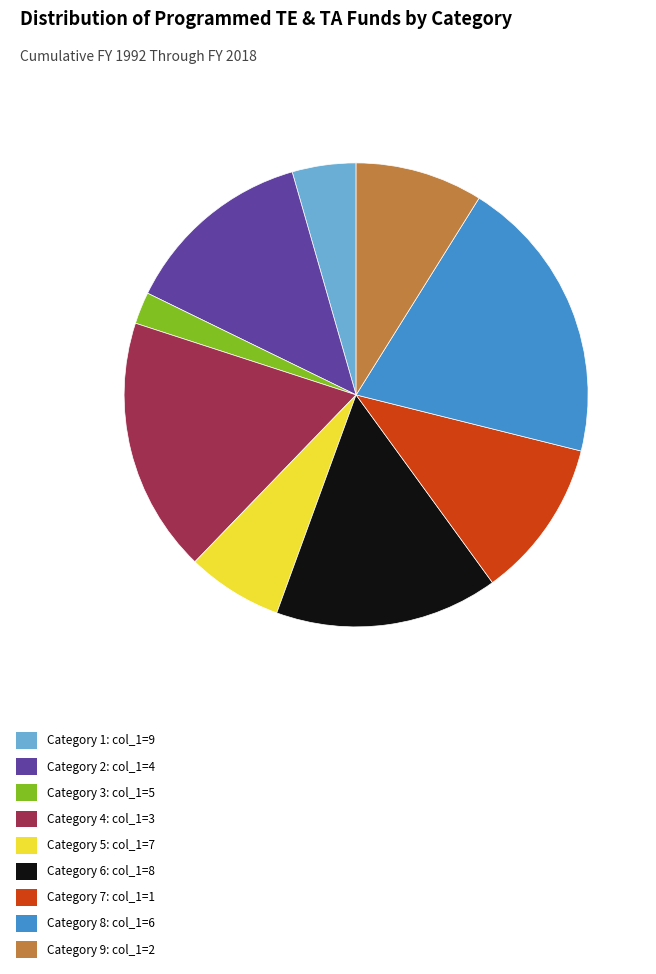

What is the ratio of the value at Category 2: col_1=4 to the value at Category 8: col_1=6?

0.7